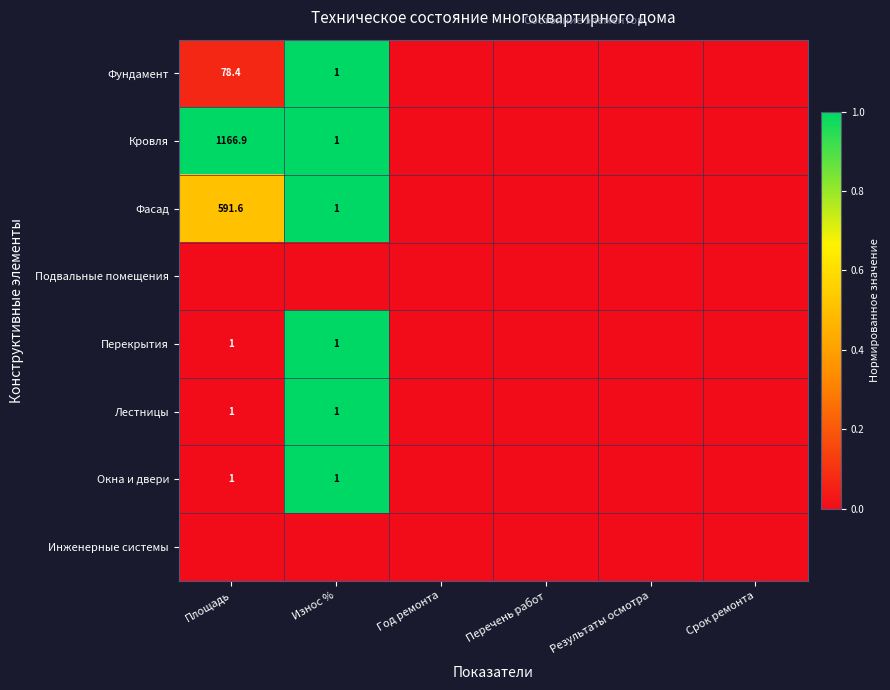

What is the sum of the Перекрытия values at Площадь and Износ %?

2.0